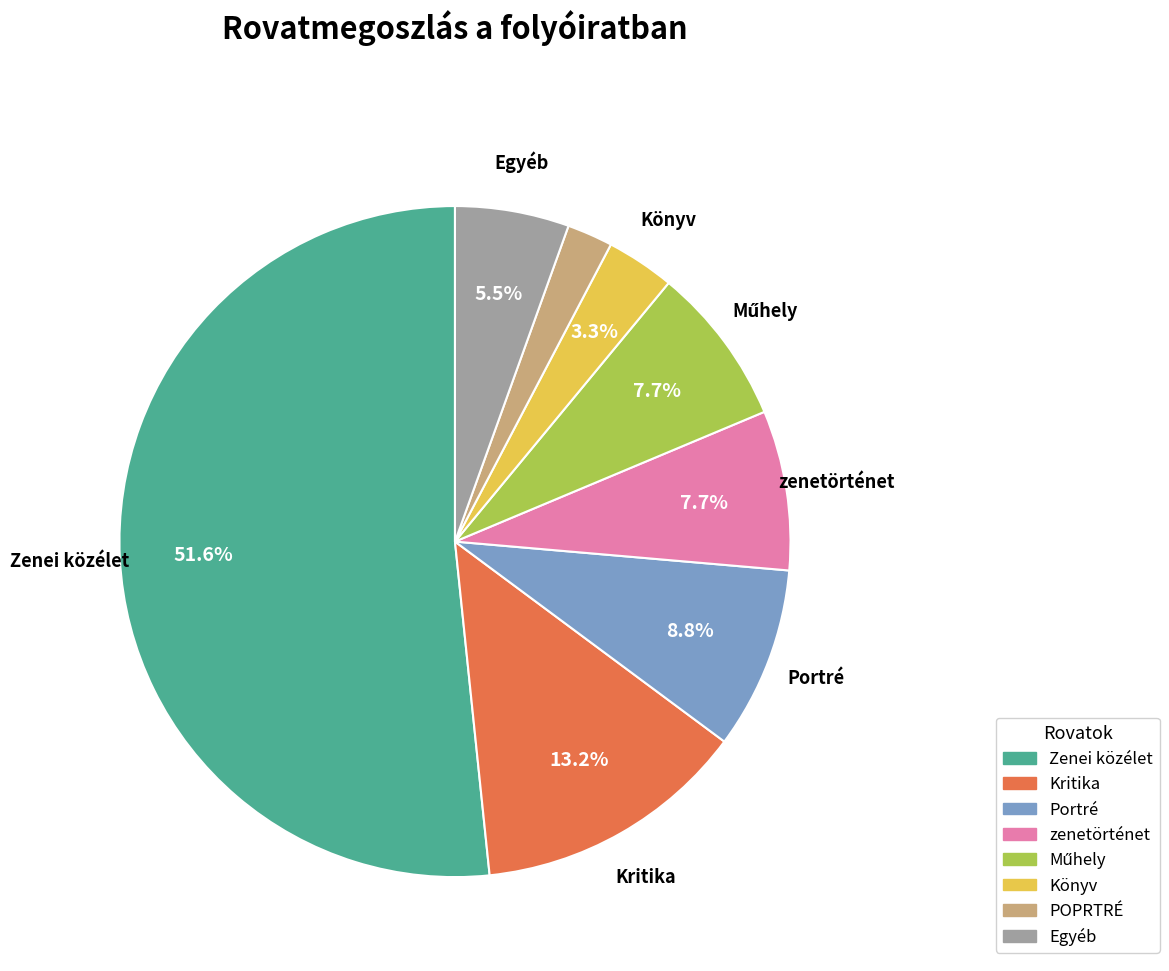

True or false: zenetörténet accounts for 1% of the total.

False